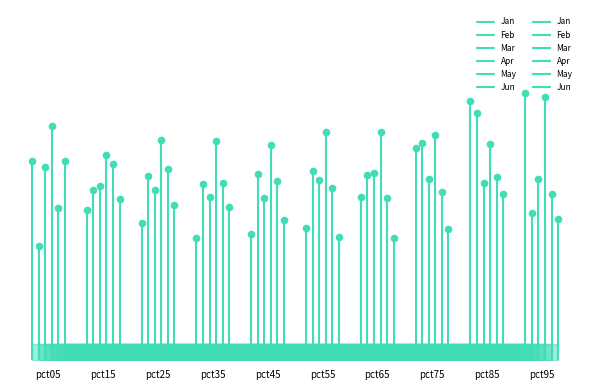

Which series has the largest Y range (max minus min)?

Apr